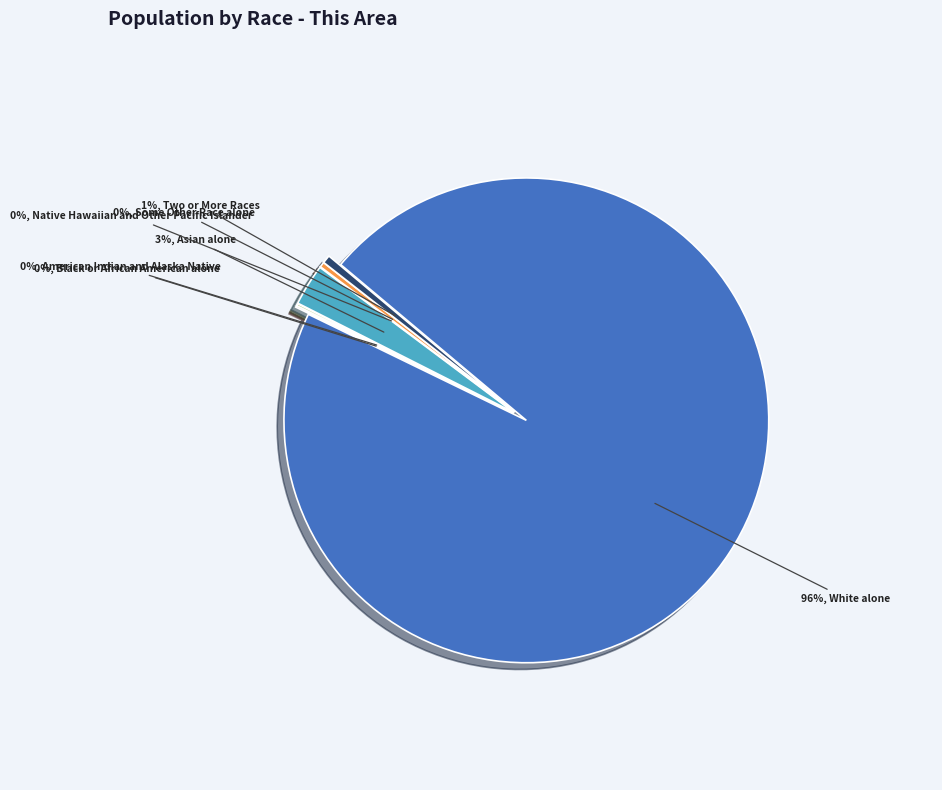

What percentage is the Asian alone slice, to the nearest percent?

3%